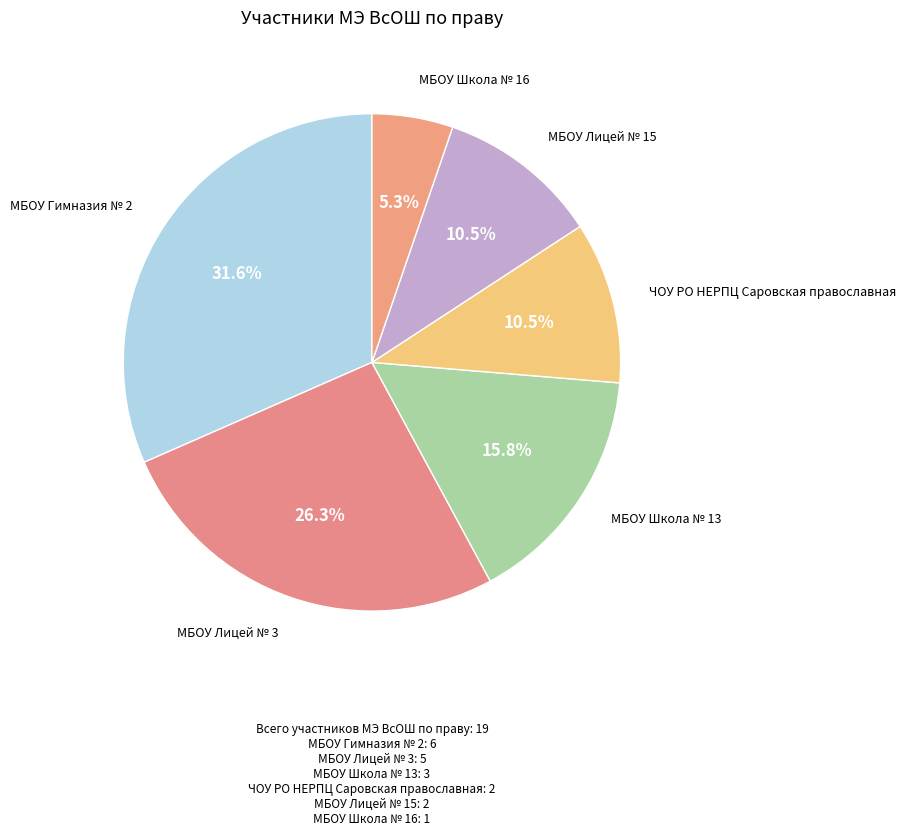

How many slices are in this pie chart?

6